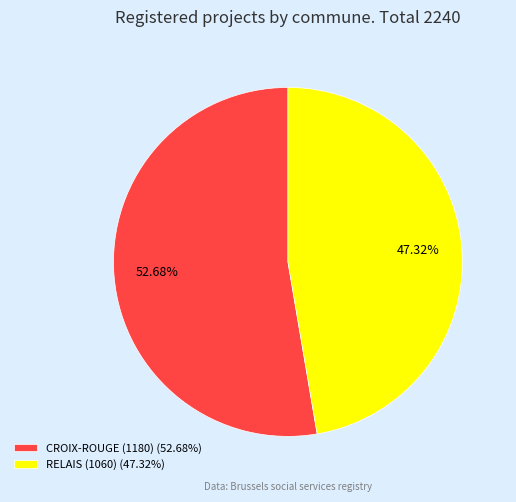

Is there a majority slice in this chart?

Yes